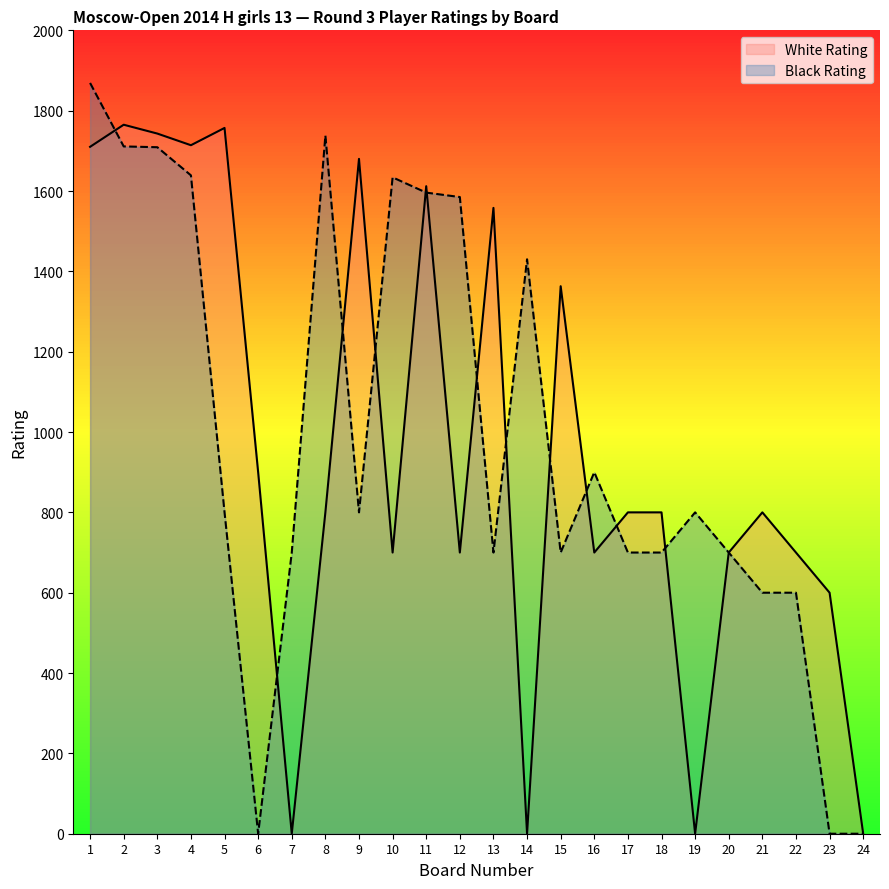

What are all the series names shown in the legend?

White Rating, Black Rating